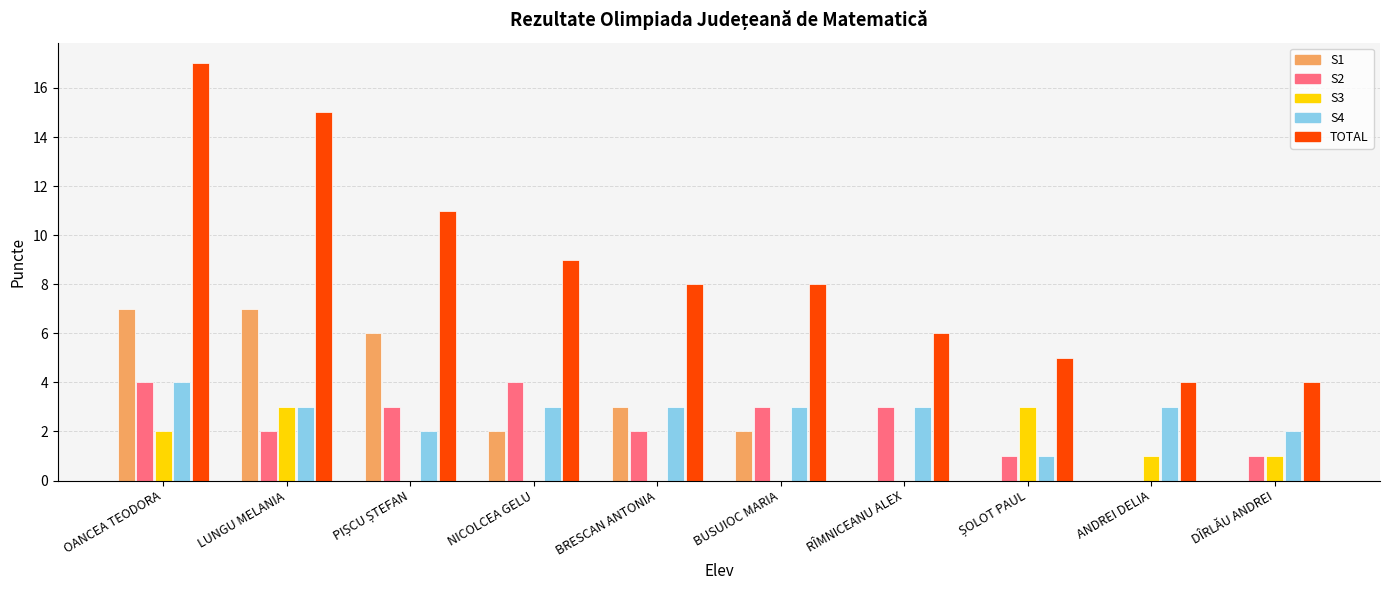

Which series has the widest spread of values?

TOTAL